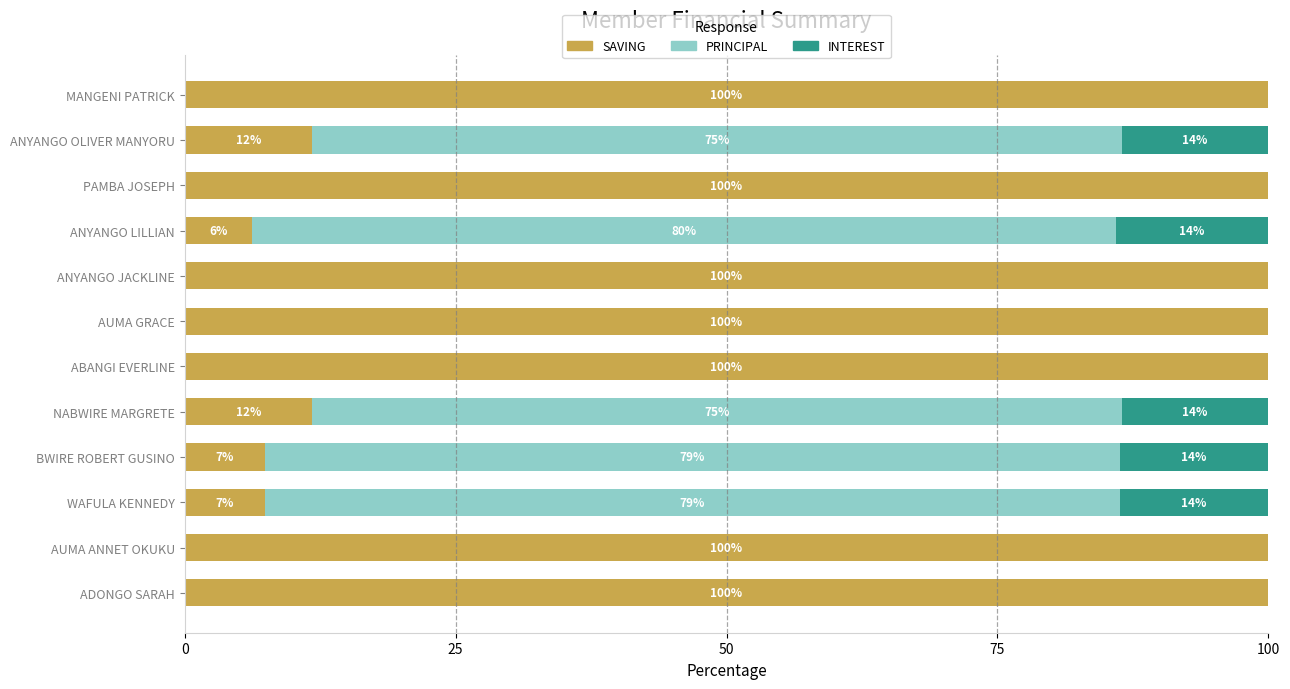

What is the highest value of the SAVING series?

100.0